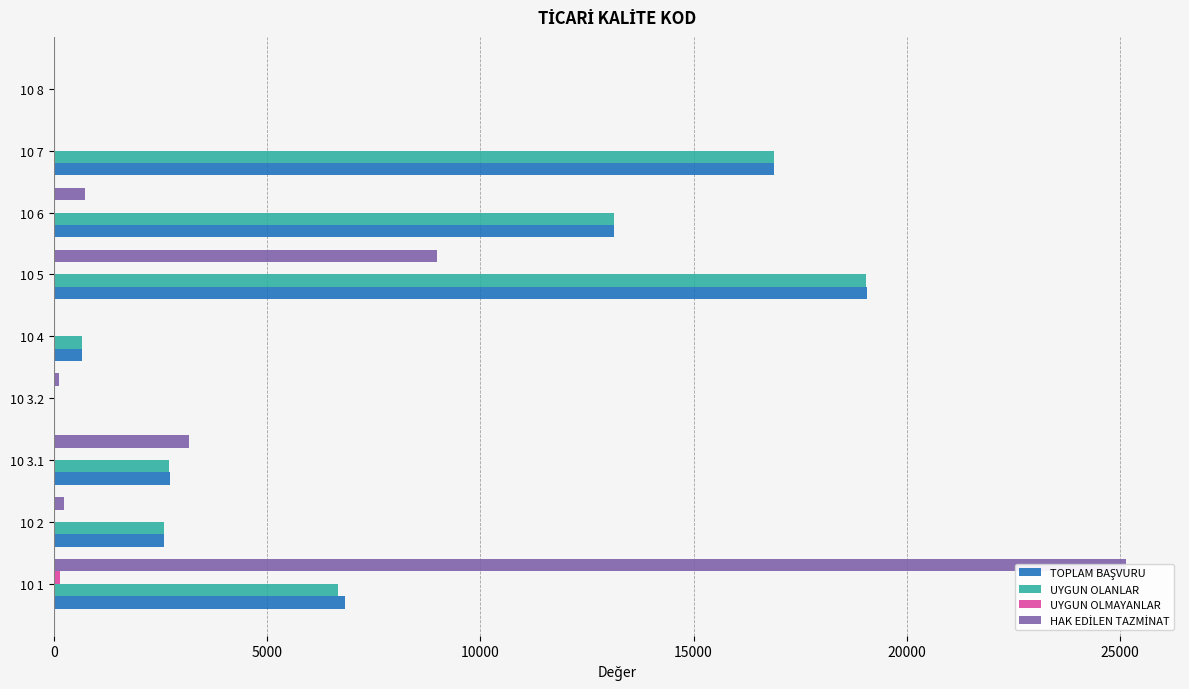

Reading right to left, extract all data points from this chart.

TOPLAM BAŞVURU: 0.0	16899.0	13142.0	19075.0	666.0	14.0	2727.0	2593.0	6826.0
UYGUN OLANLAR: 0.0	16899.0	13138.0	19038.0	666.0	13.0	2711.0	2592.0	6671.0
UYGUN OLMAYANLAR: 0.0	0.0	4.0	37.0	0.0	1.0	16.0	1.0	155.0
HAK EDİLEN TAZMİNAT: 0.0	0.0	729.0	8990.7	0.0	121.5	3159.0	243.0	25150.5